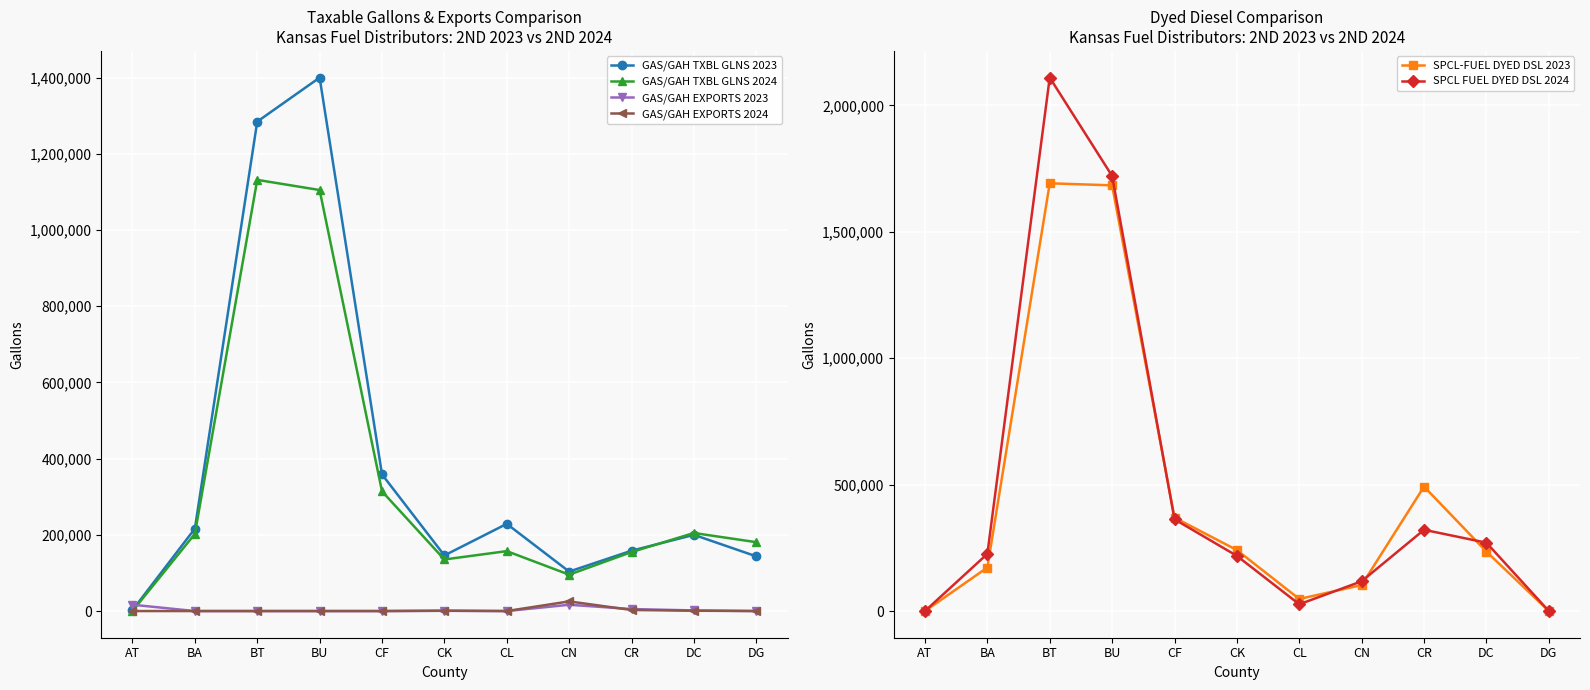

At which category does the chart reach its minimum across all series?

AT